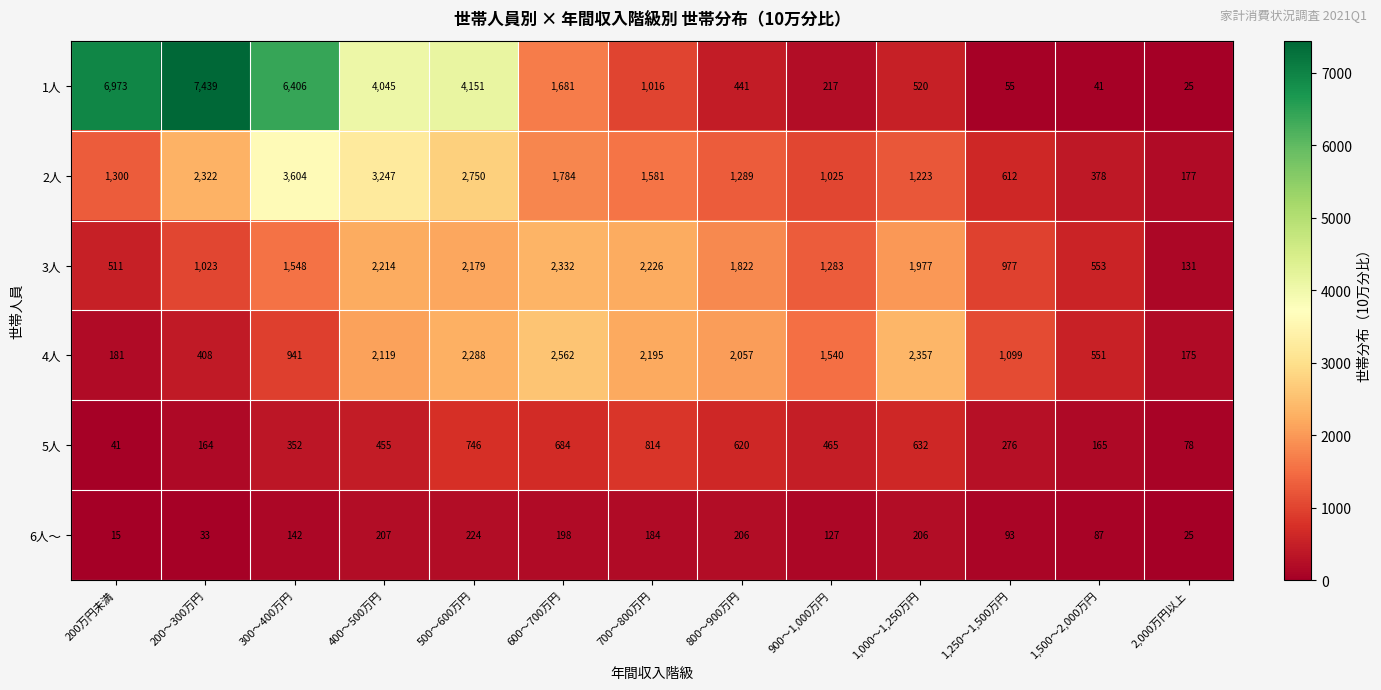

Between 400～500万円 and 600～700万円, which series saw the biggest shift?

1人